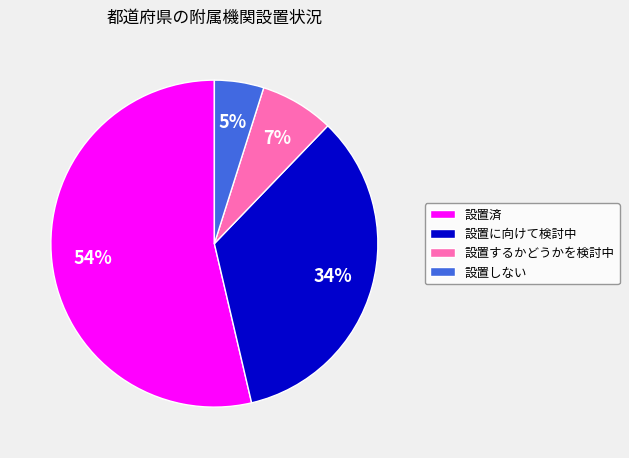

Which has a higher value, 設置しない or 設置済?

設置済